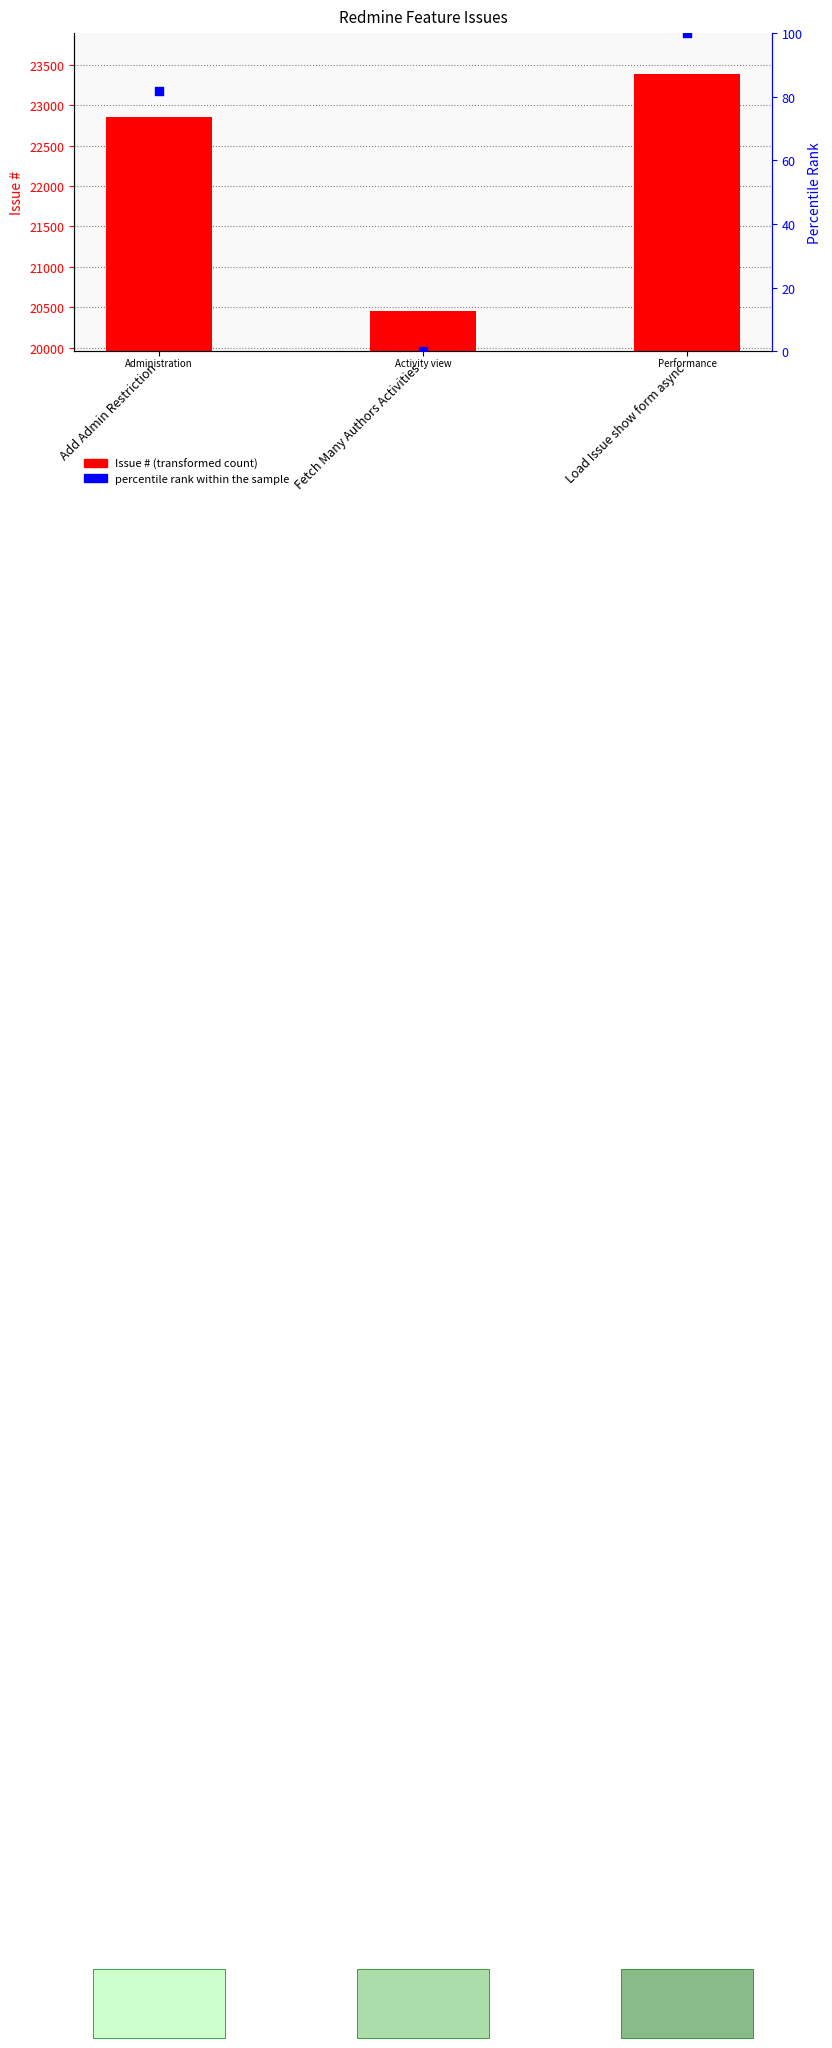

Which series reaches the maximum Y coordinate?

Issue #